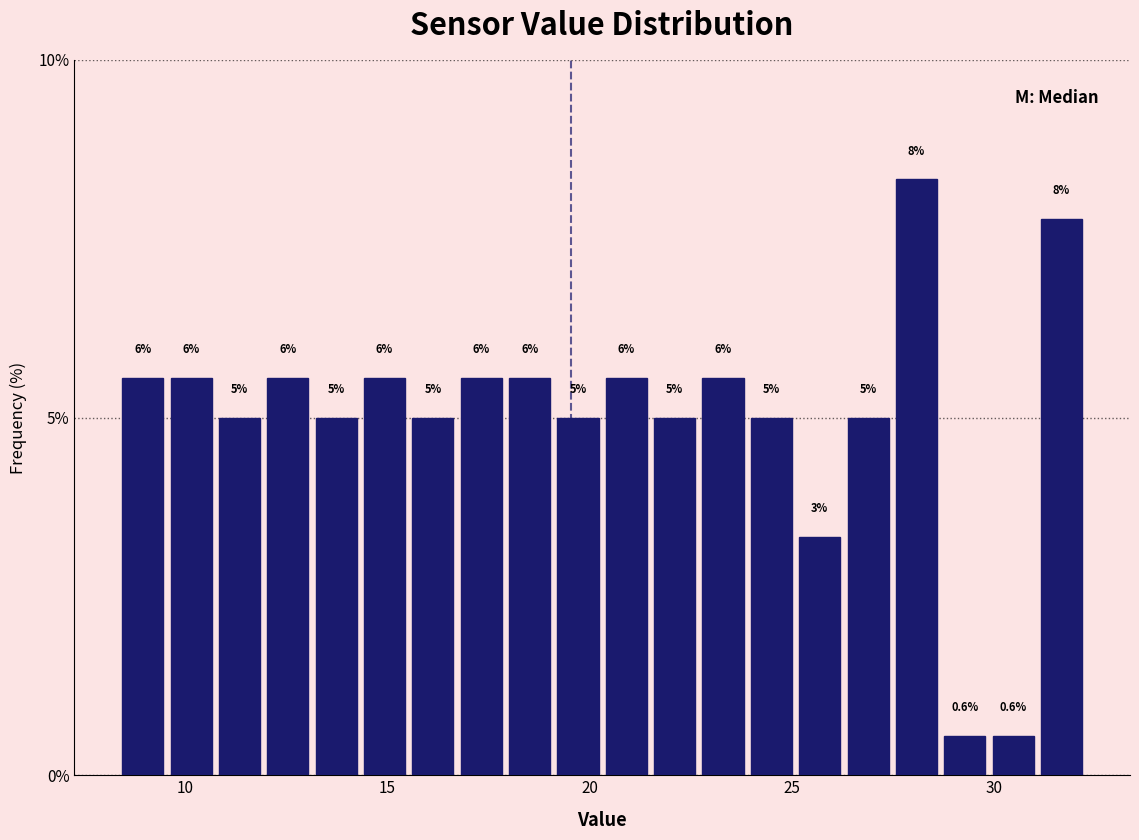

Around what value on the x-axis is the tallest bar? Give the approximate position of its centre, as read against the axis.

28.0